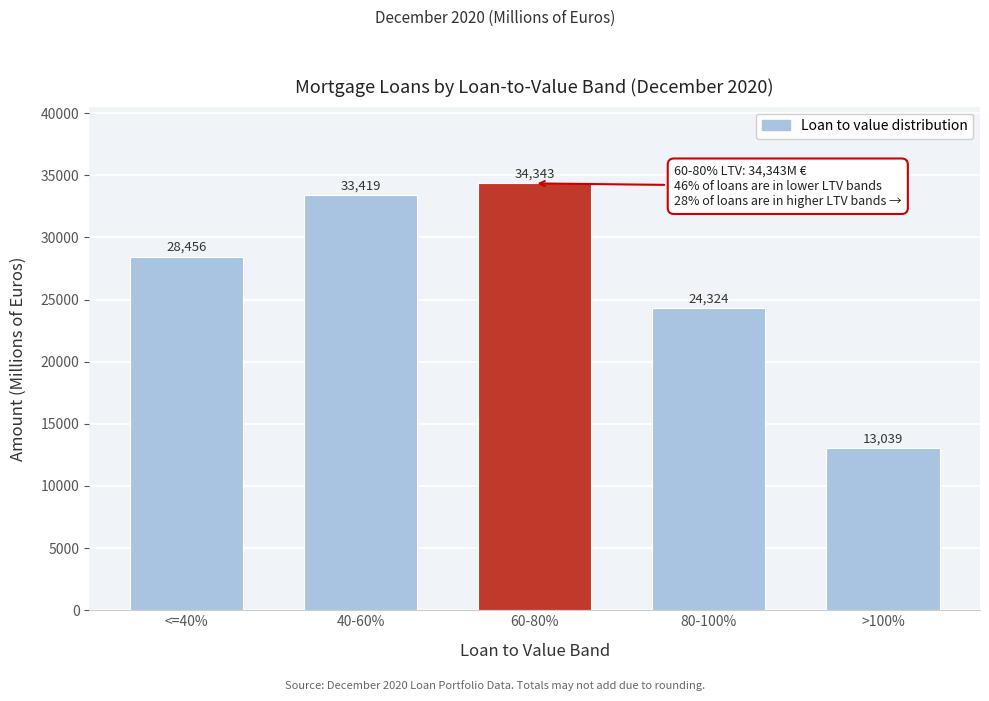

Reading left to right, extract all data points from this chart.

<=40%=28456	40-60%=33419	60-80%=34343	80-100%=24324	>100%=13039